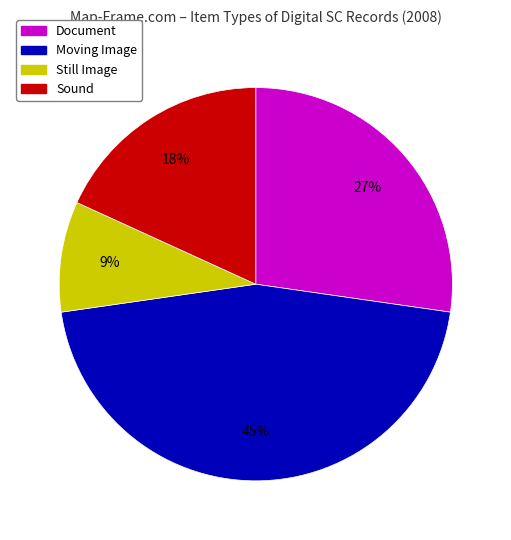

Does any single category account for the majority?

No